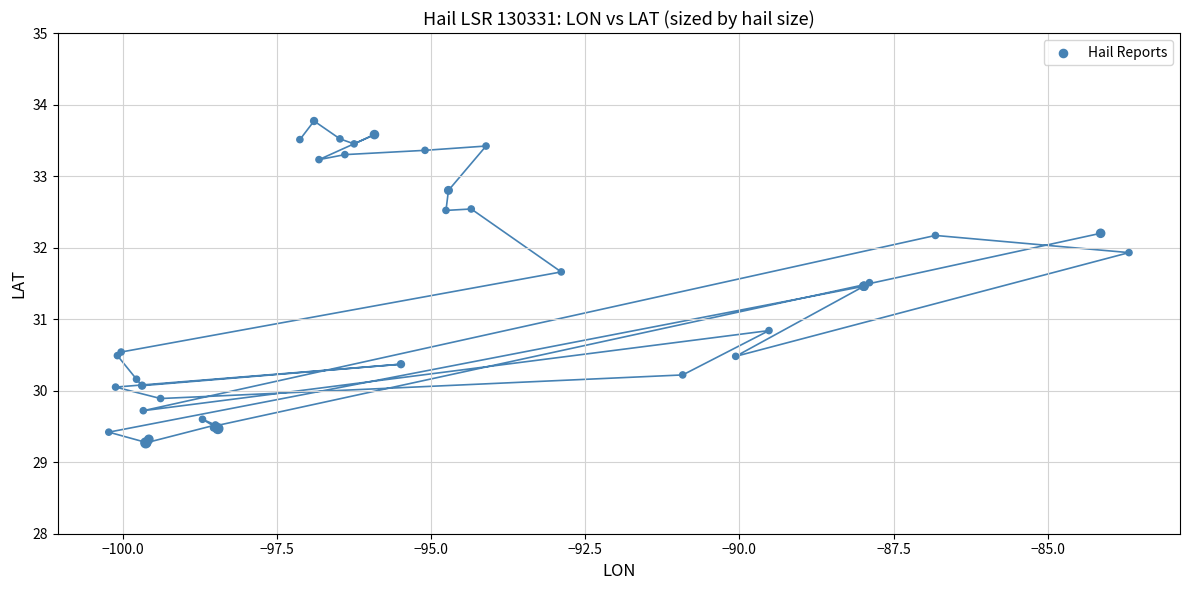

What Y value in the scatter plot is closest to 31?

30.8